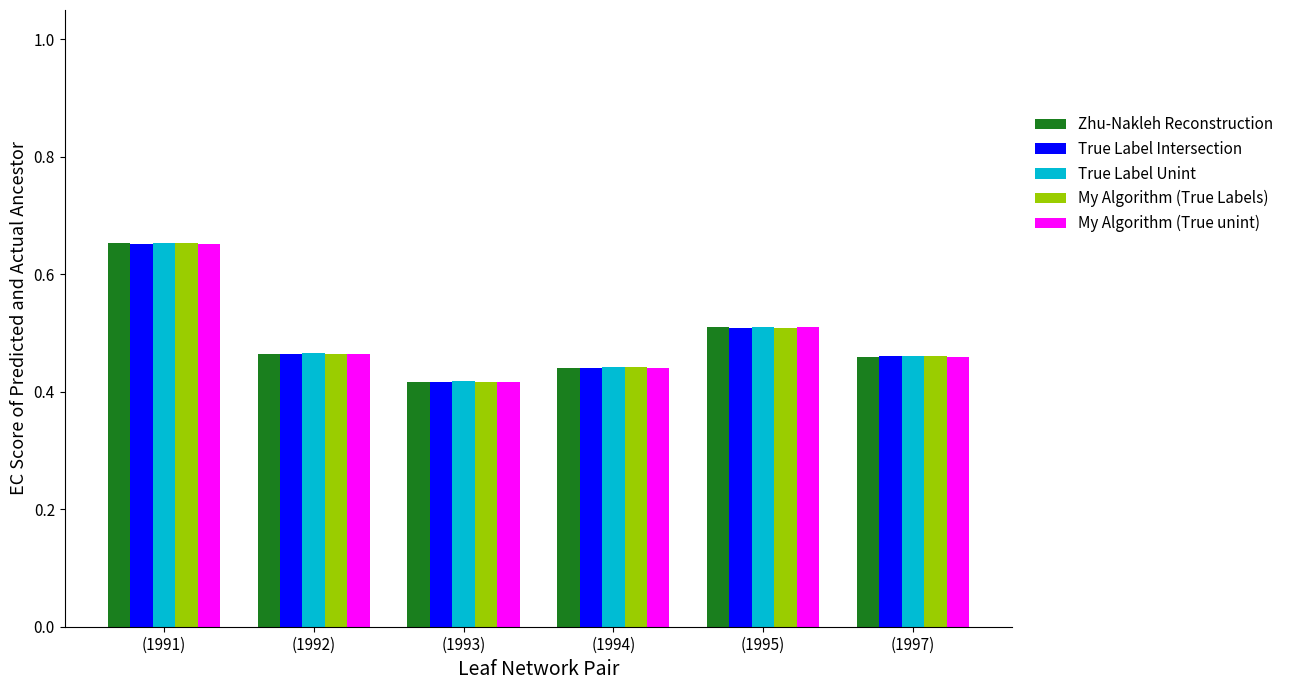

What is the sum of the True Label Intersection values at (1995) and (1991)?

1.2